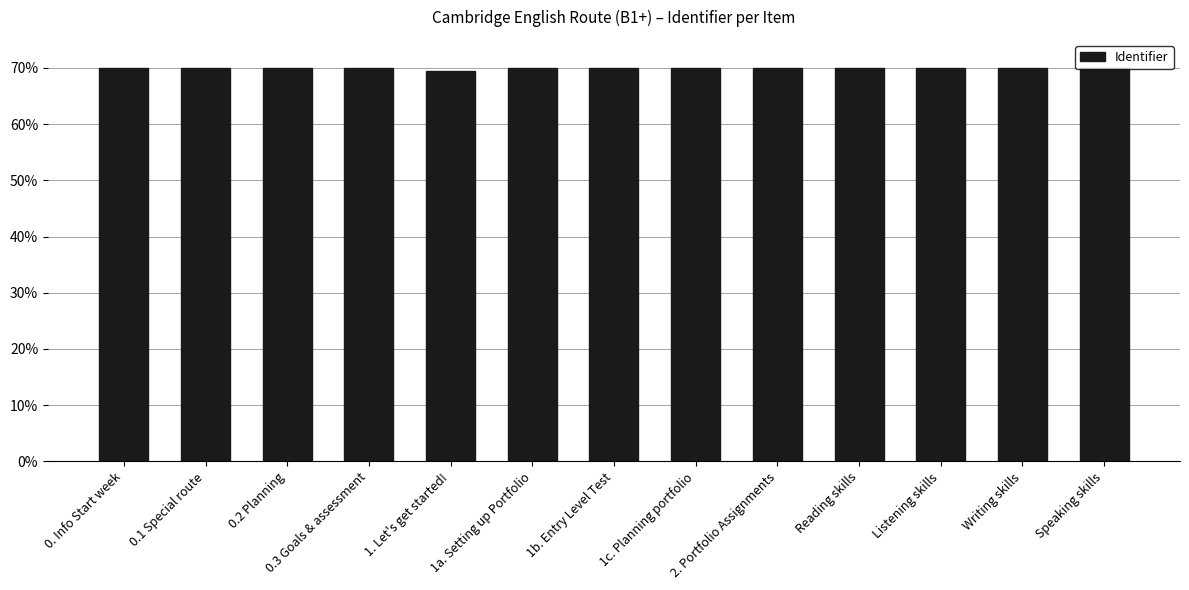

What is the approximate value at 0. Info Start week?

70.0